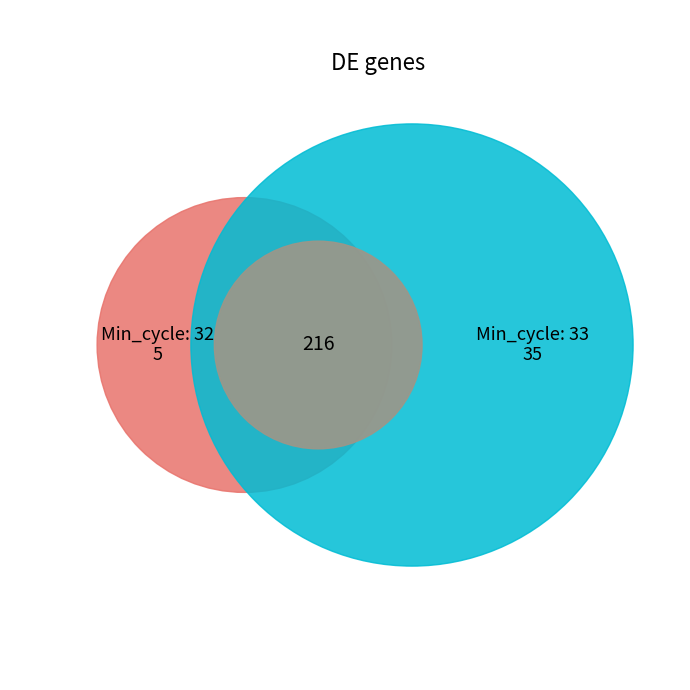

The 33 slice represents 16% of the pie. True or false?

False